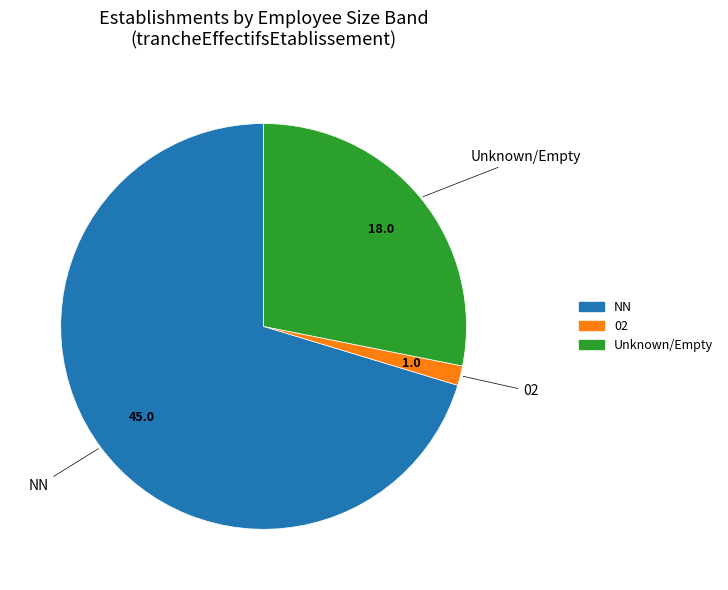

Is there any slice that represents more than half of the pie?

Yes